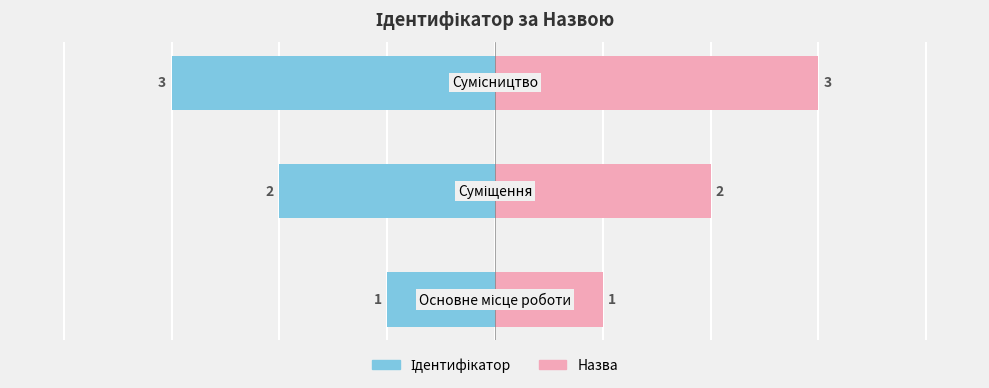

List the labels in order of value, largest first.

Сумісництво, Суміщення, Основне місце роботи